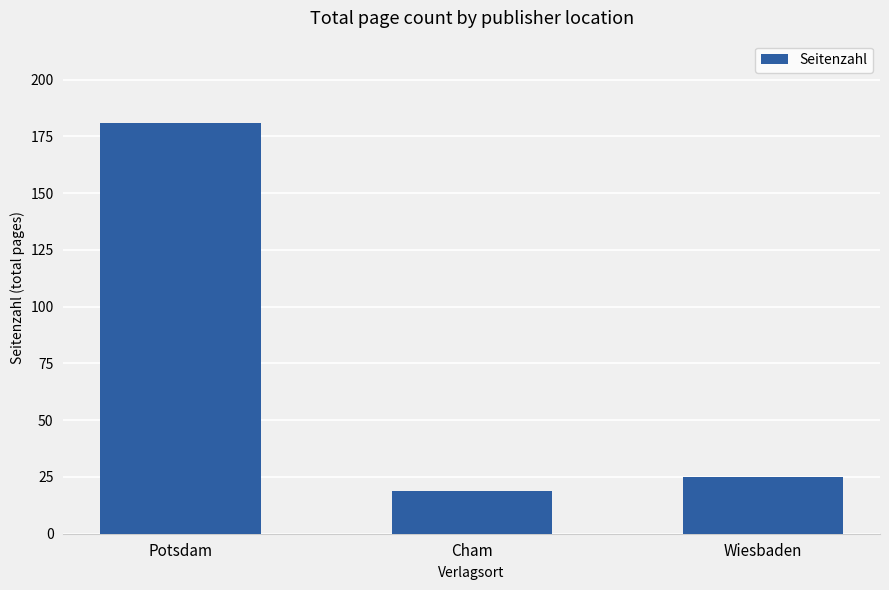

What is the change in value from Cham to Wiesbaden?

+6